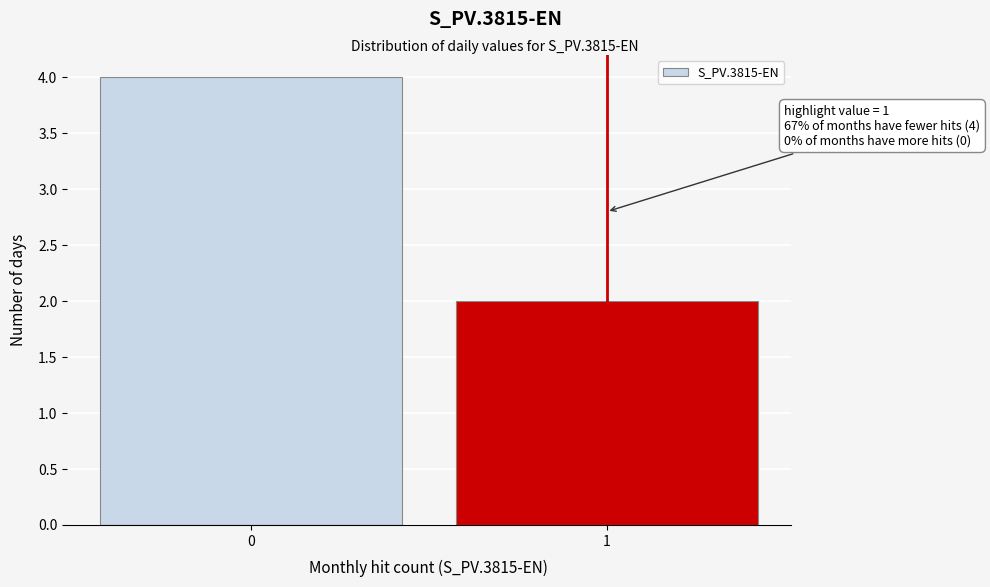

Reading left to right, extract all data points from this chart.

0=4	1=2